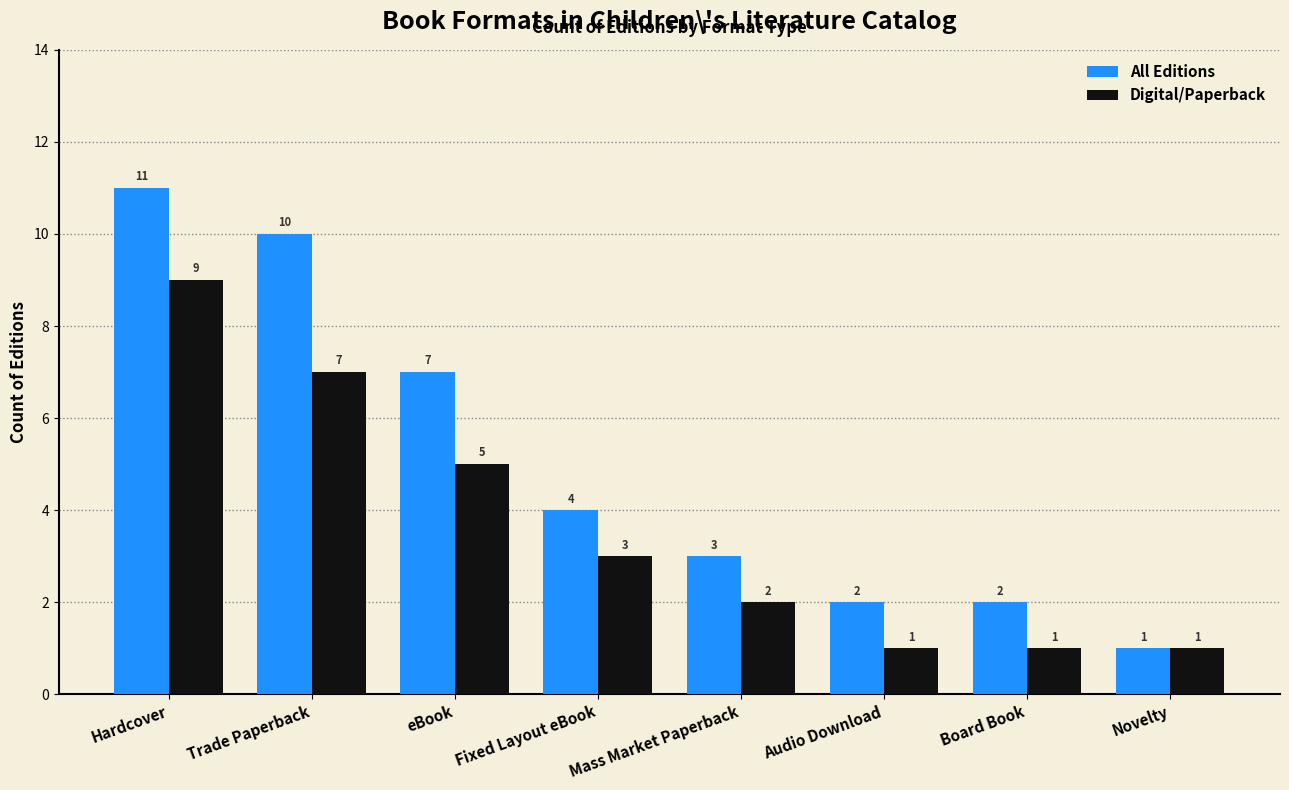

Is the value of Digital/Paperback at eBook greater than the value of All Editions at Board Book?

Yes